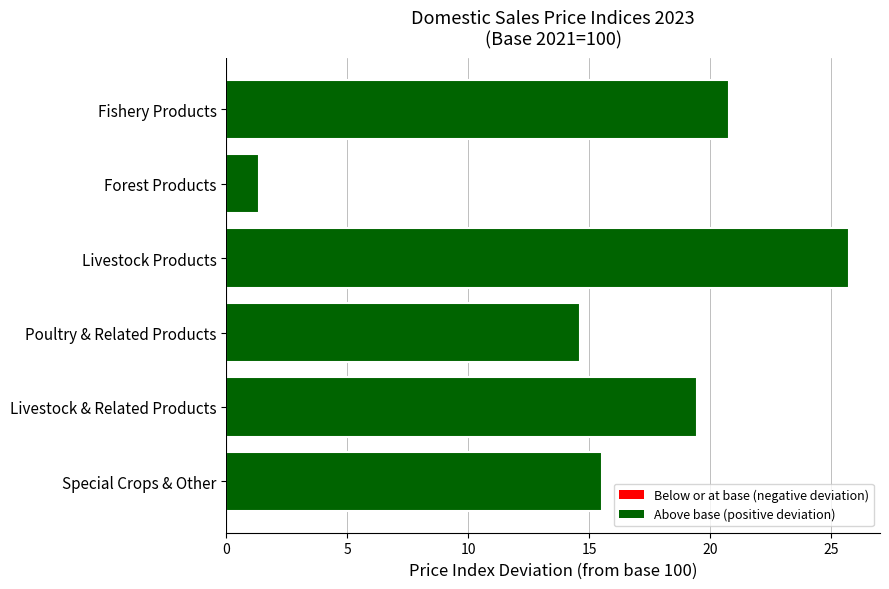

What is the difference between the maximum and minimum values?

24.4